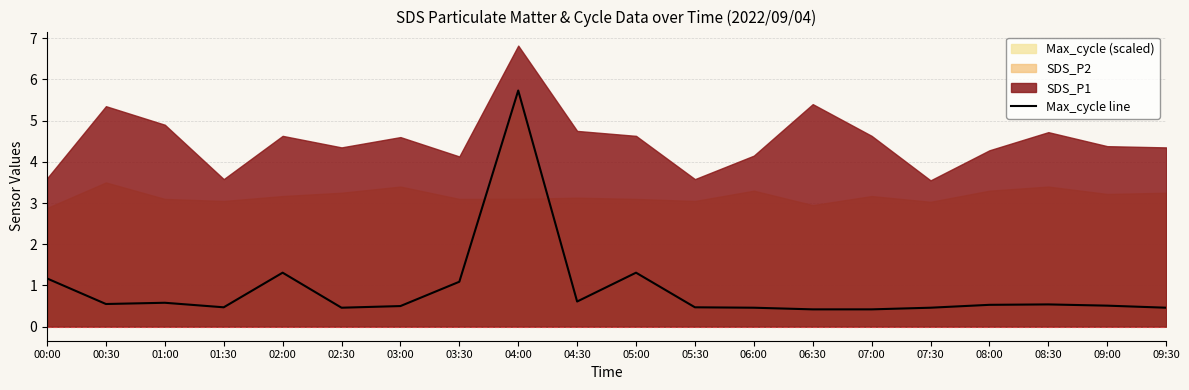

Reading left to right, transcribe all the data shown in this chart.

1.2	0.6	0.6	0.5	1.3	0.5	0.5	1.1	5.7	0.6	1.3	0.5	0.5	0.4	0.4	0.5	0.5	0.5	0.5	0.5